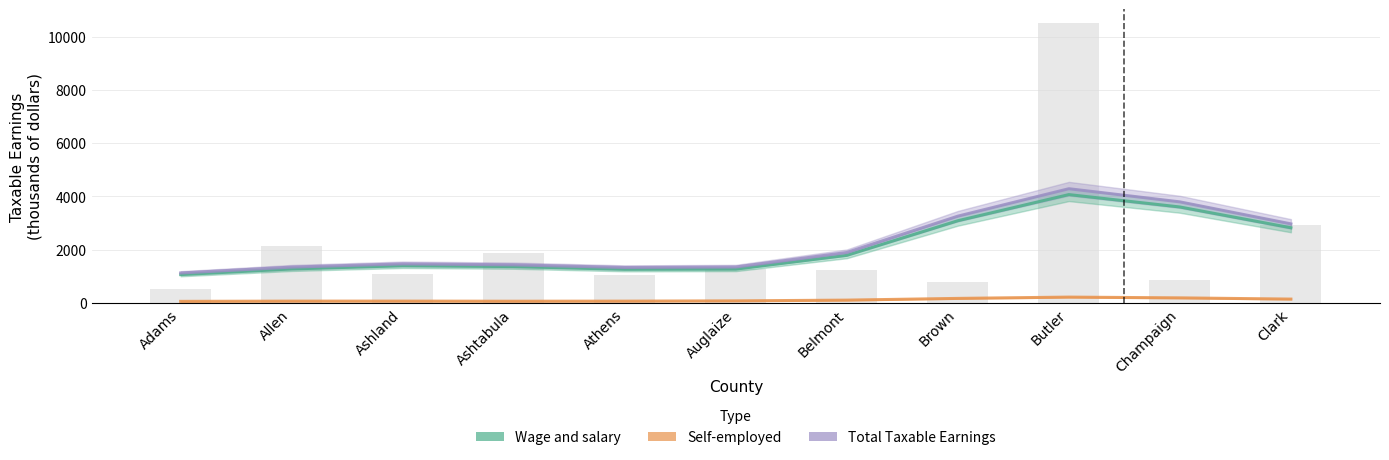

Which category has the lowest value in the Self-employed series?

Adams